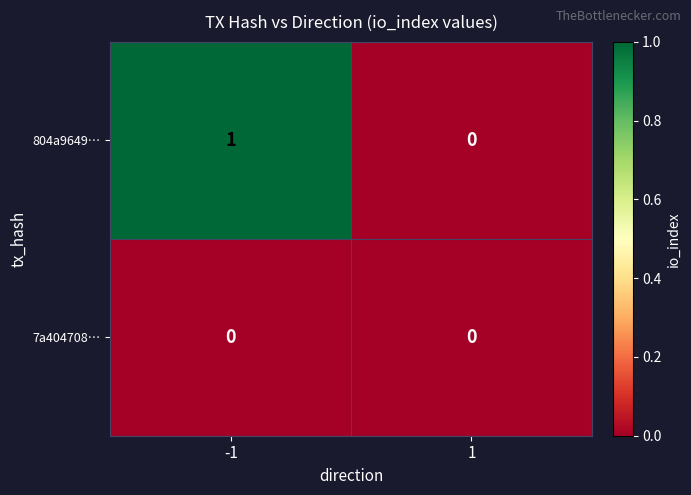

Rank the series by their average value, from highest to lowest.

804a9649…, 7a404708…